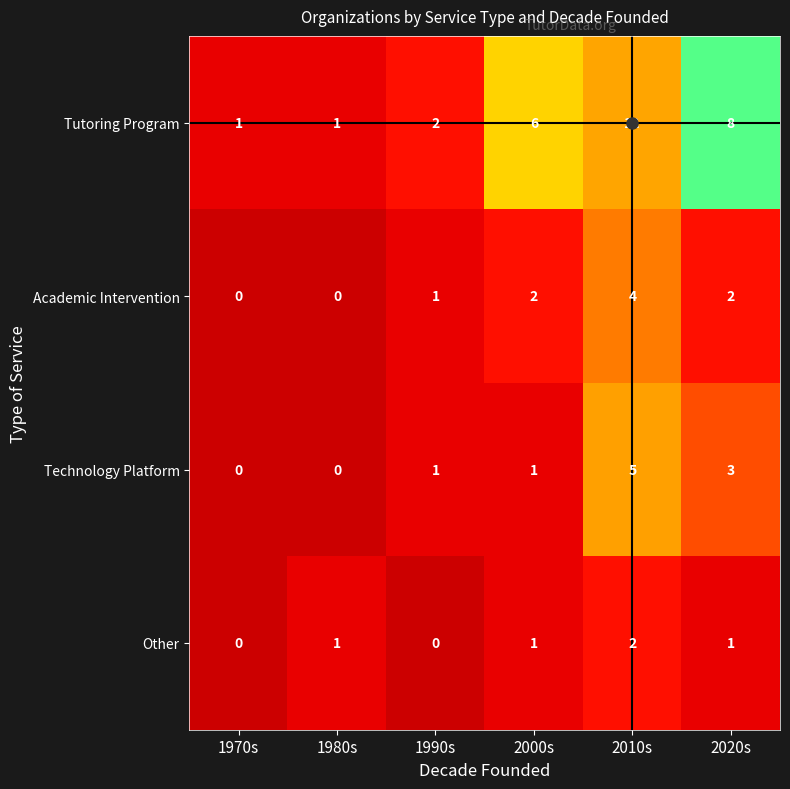

Which label corresponds to the largest value in the chart?

2010s